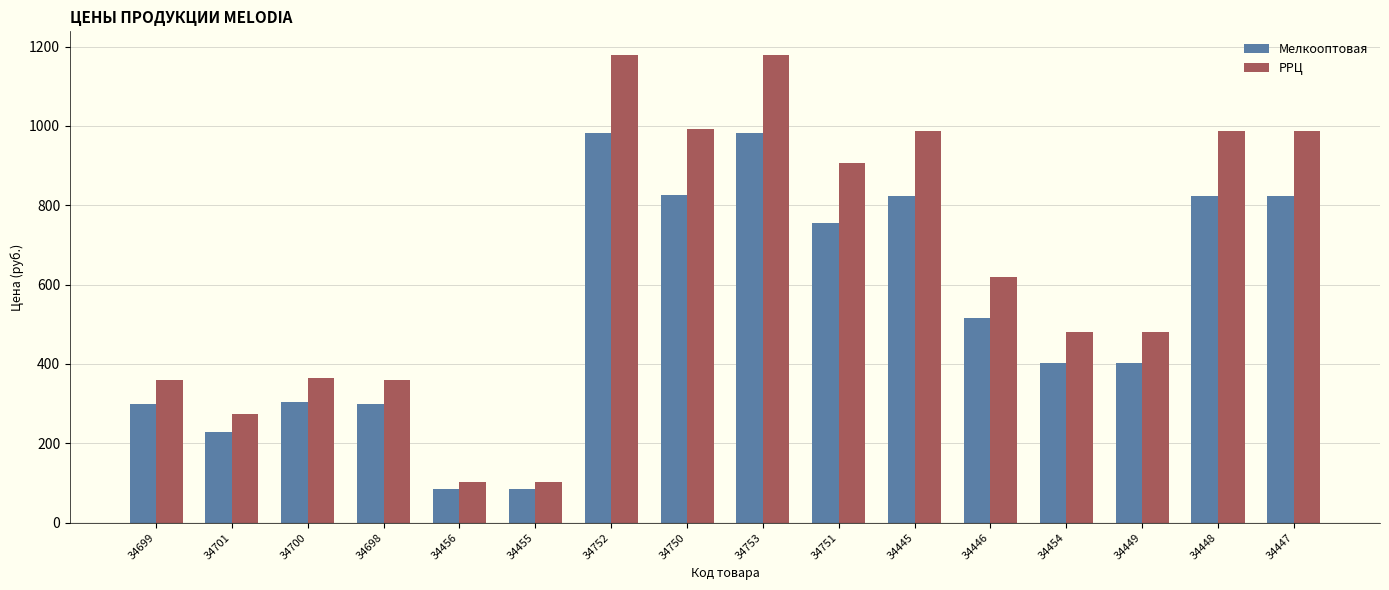

Rank the series by their average value, from lowest to highest.

Мелкооптовая, РРЦ